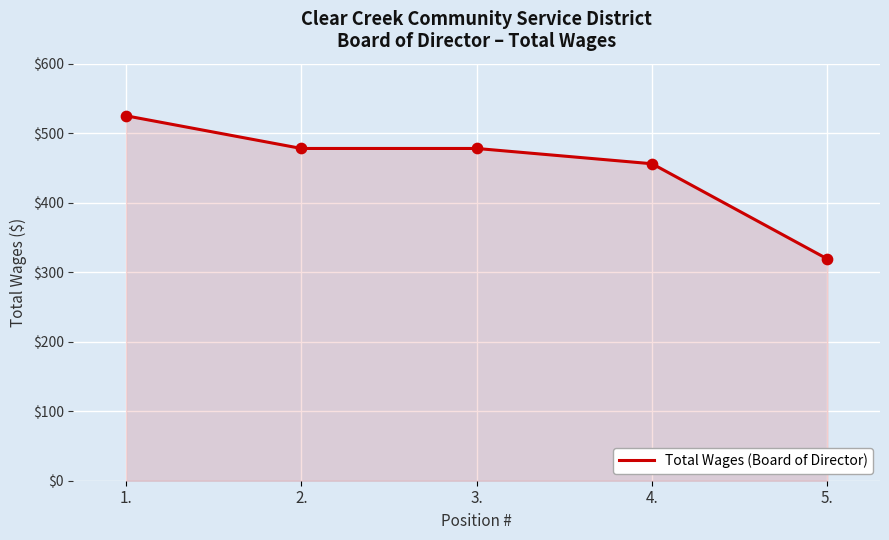

What is the change in value from 2. to 5.?

-159